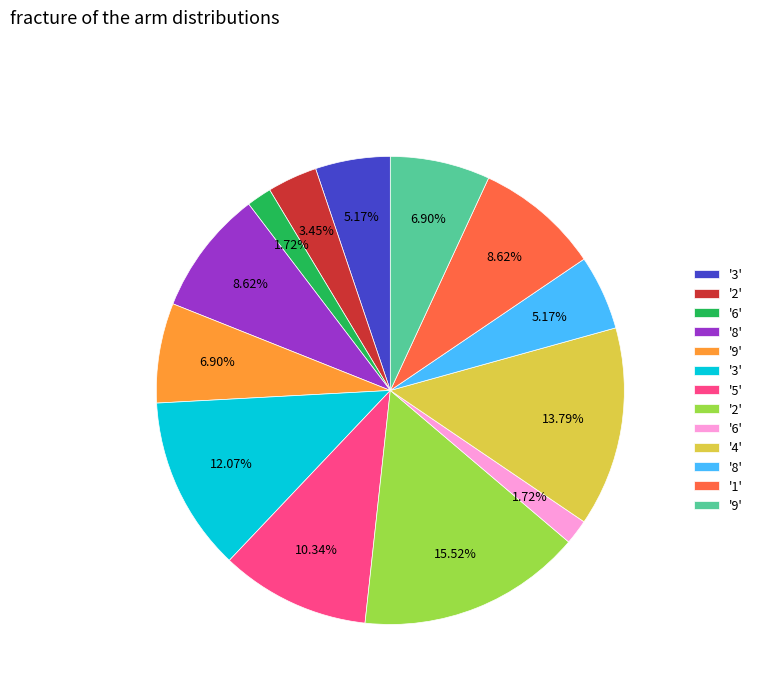

Does any single category account for the majority?

No